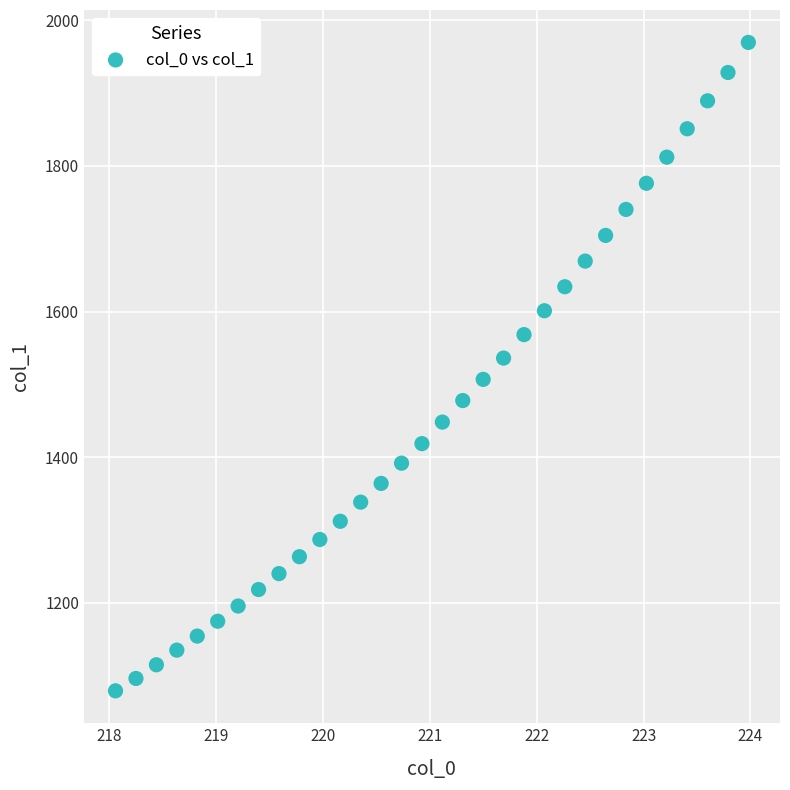

What is the range of Y values (max minus min)?

890.4